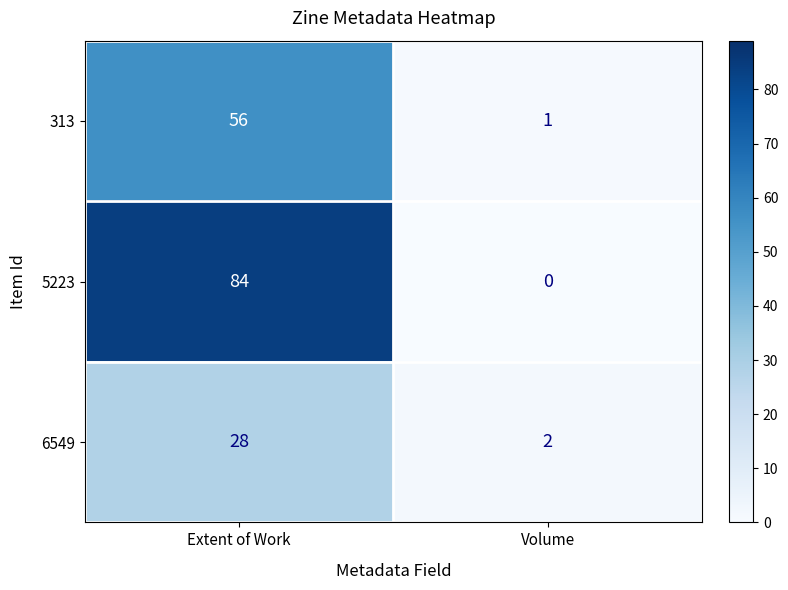

List the series in order of their peak value, lowest first.

6549, 313, 5223